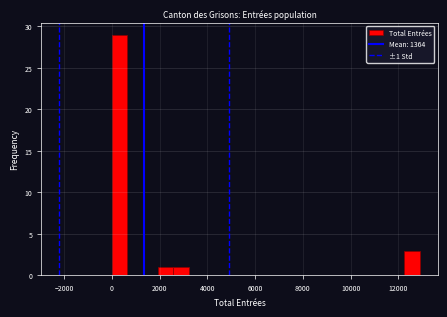

Around what value on the x-axis is the tallest bar? Give the approximate position of its centre, as read against the axis.

400